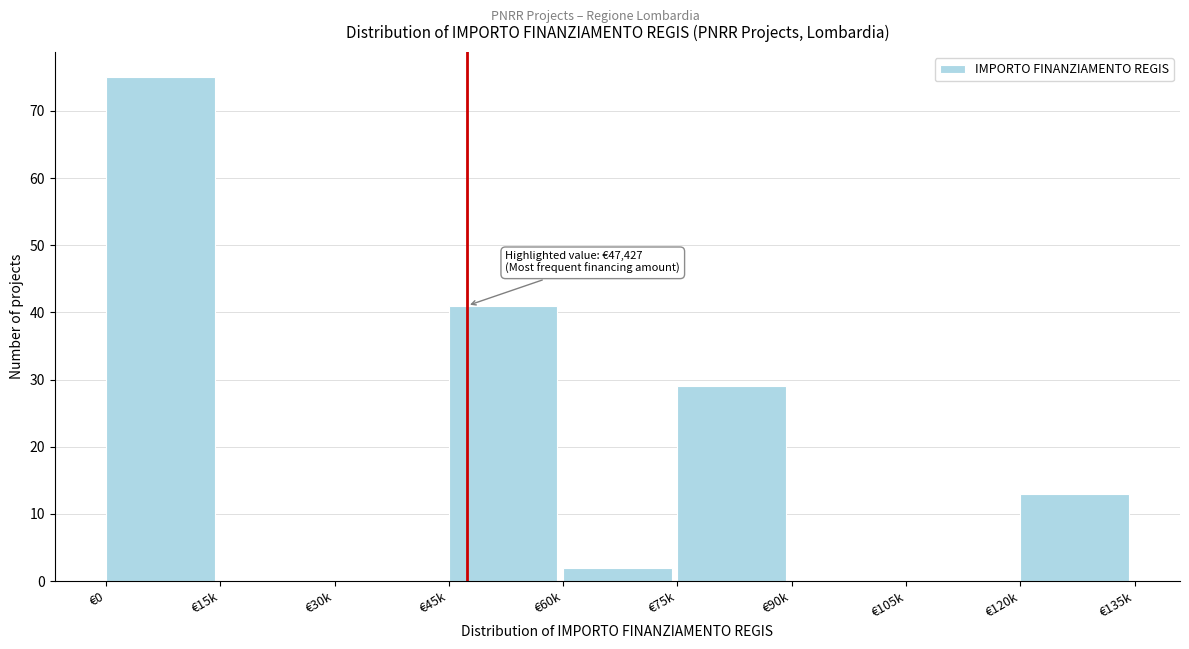

Reading left to right, list all the values displayed in this chart.

€0=75	€15k=0	€30k=0	€45k=41	€60k=2	€75k=29	€90k=0	€105k=0	€120k=13